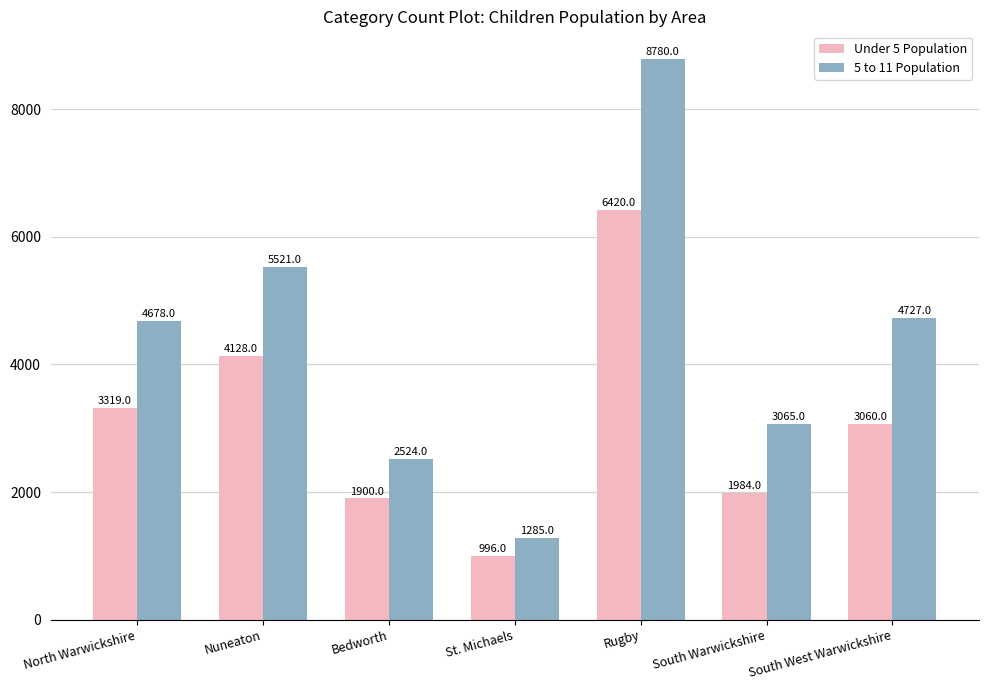

How many distinct data groups are displayed?

2